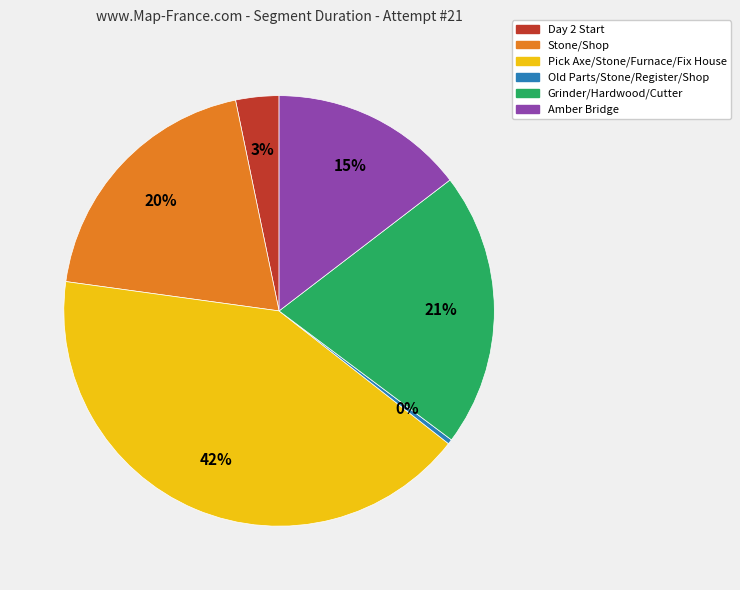

Do Pick Axe/Stone/Furnace/Fix House and Day 2 Start together represent more than half of the pie?

No